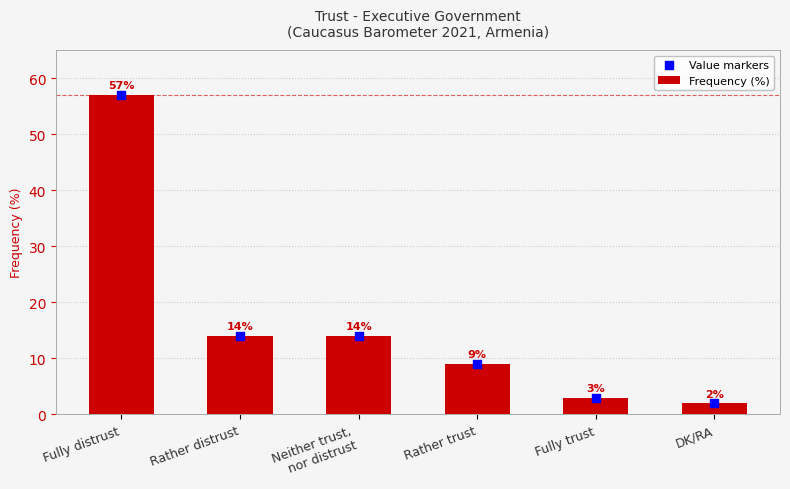

What is the total value across all series at Fully trust?

6